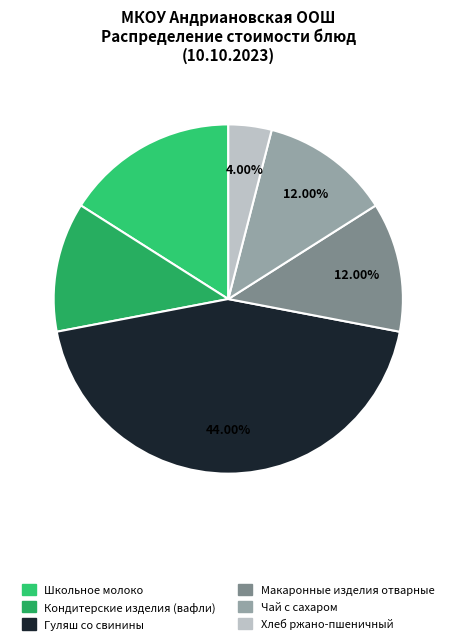

True or false: Школьное молоко accounts for 11% of the total.

False